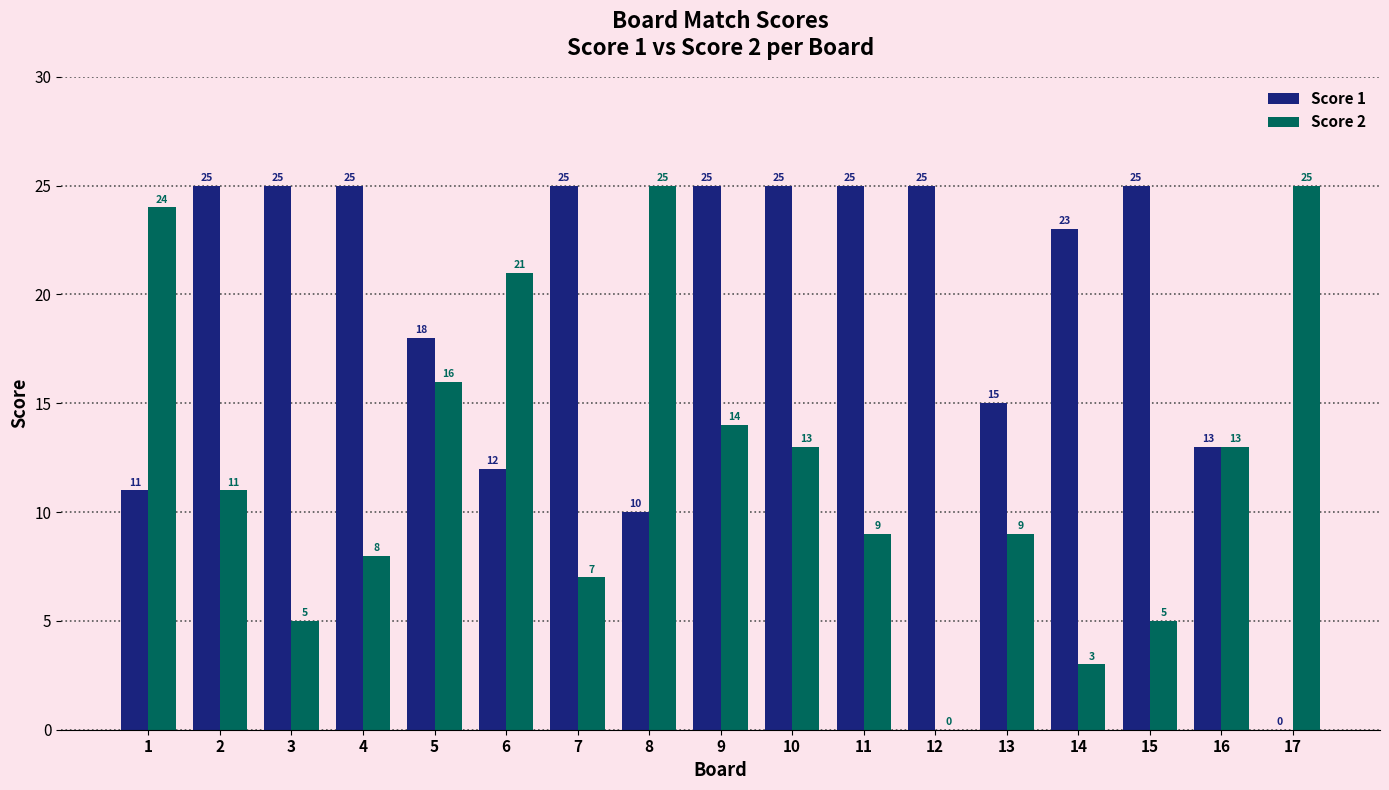

What are all the series names shown in the legend?

Score 1, Score 2